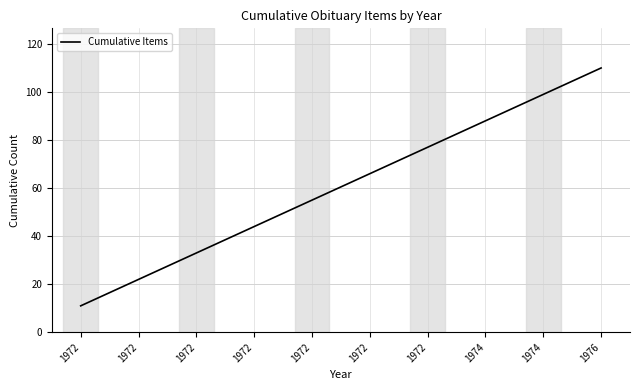

Is this an area chart (filled region under the line)?

No